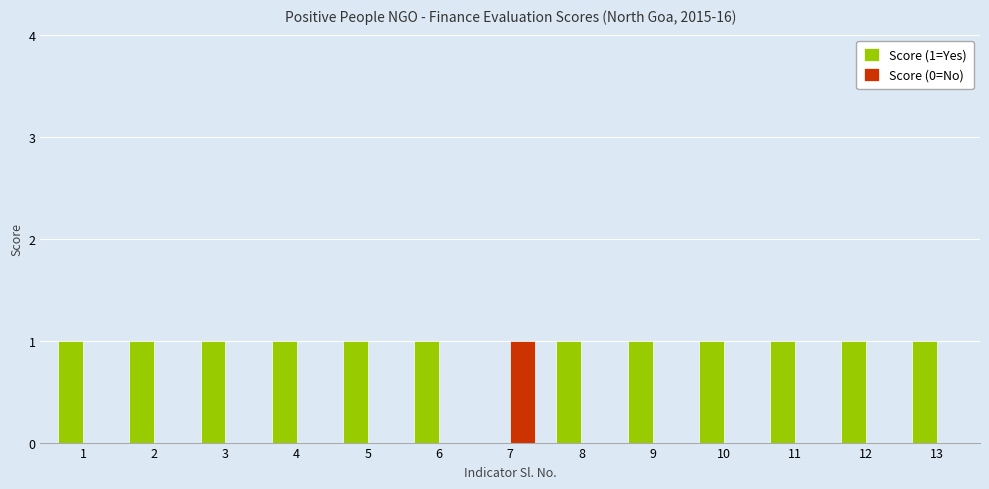

Which series has the largest total across all categories?

Score (1=Yes)